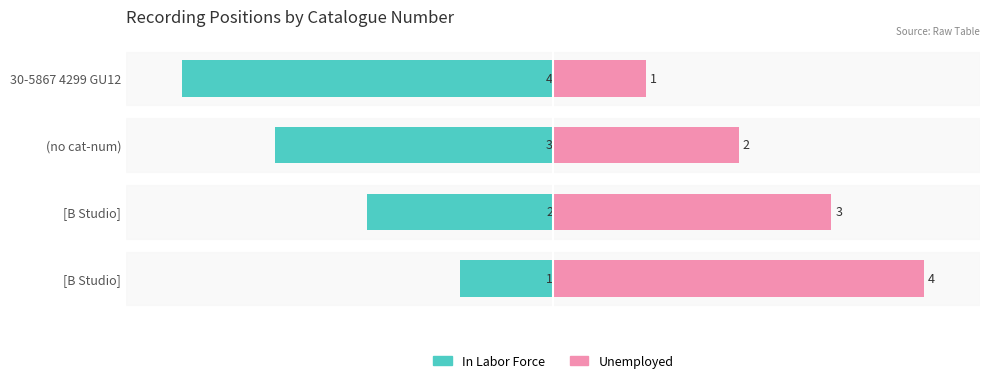

Which series has the largest total across all categories?

Unemployed